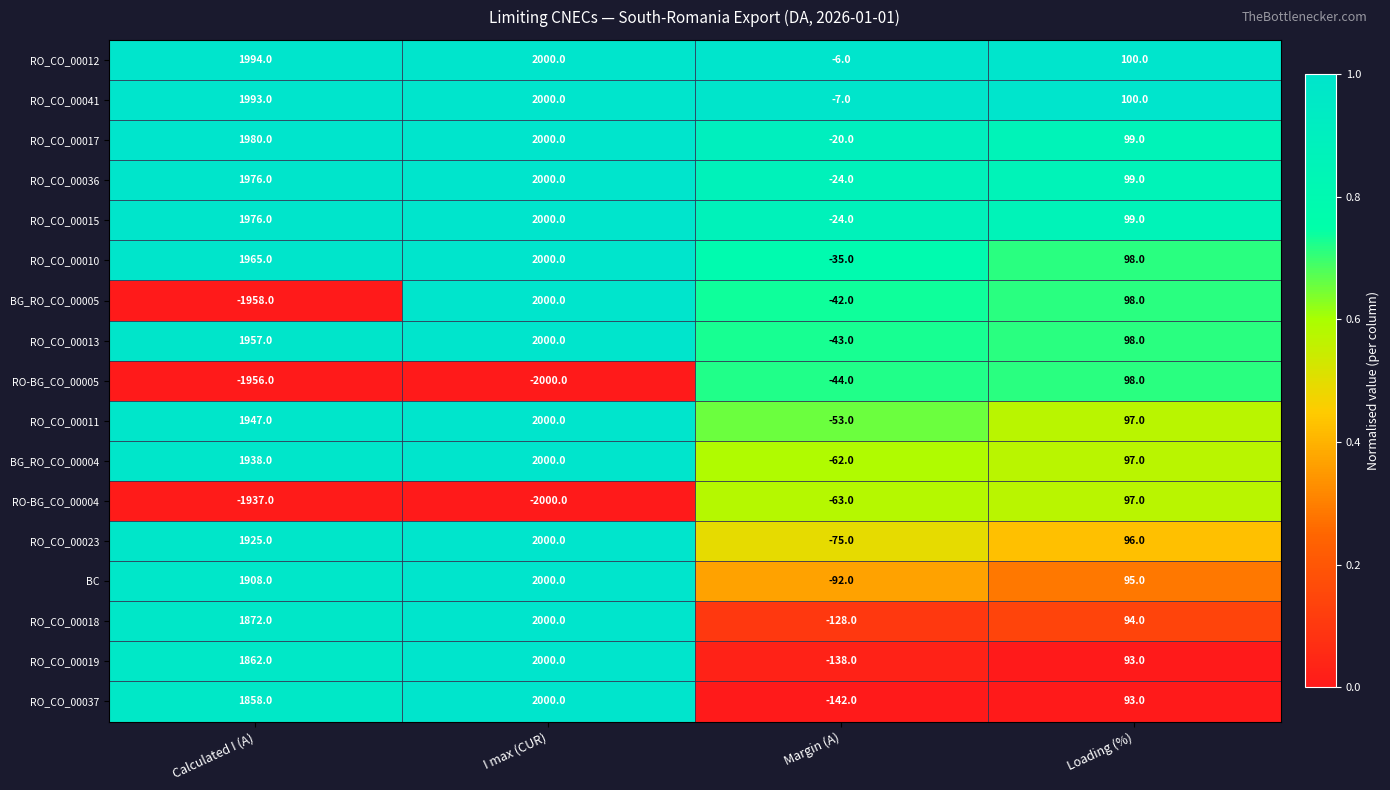

Which label corresponds to the smallest value in the chart?

I max (CUR)